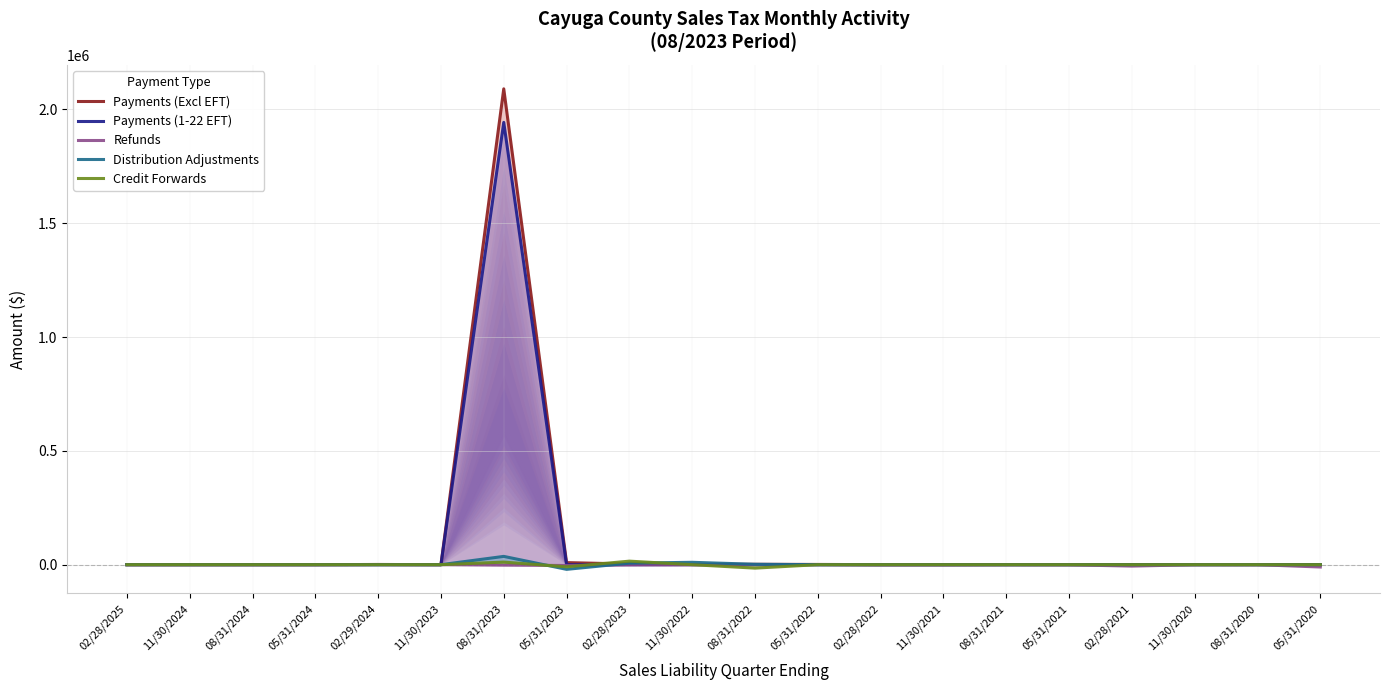

How many data points does each series have?

20